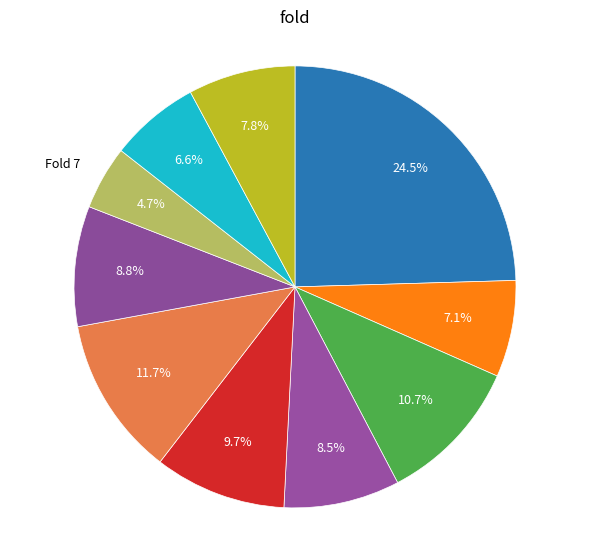

How many segments does this pie chart have?

10